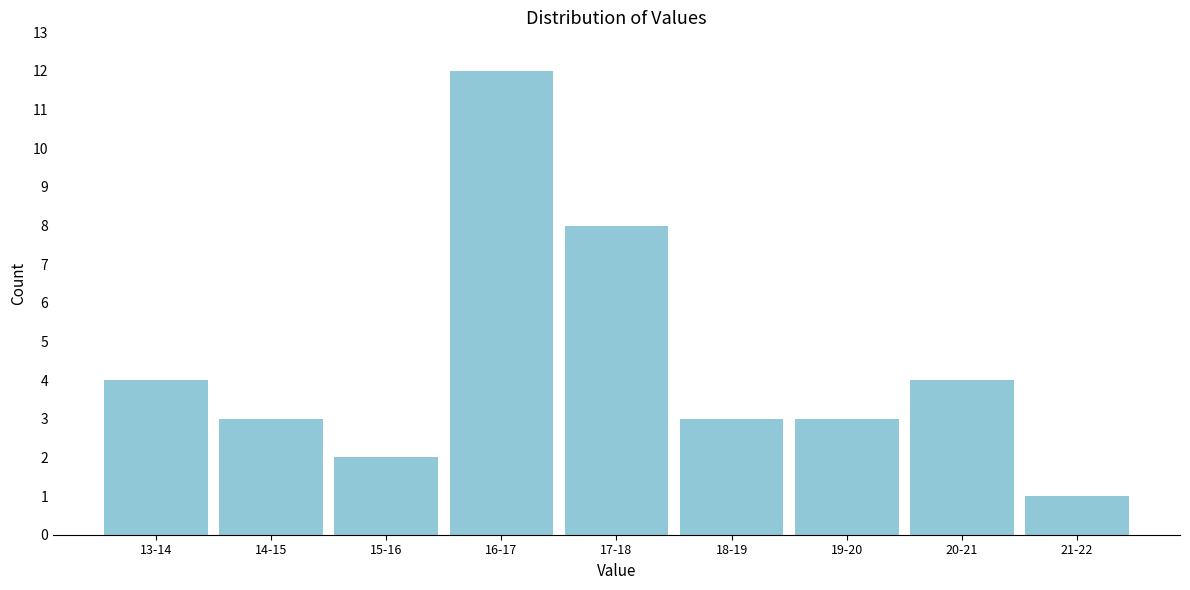

Reading left to right, what are all the values shown in this chart?

4	3	2	12	8	3	3	4	1